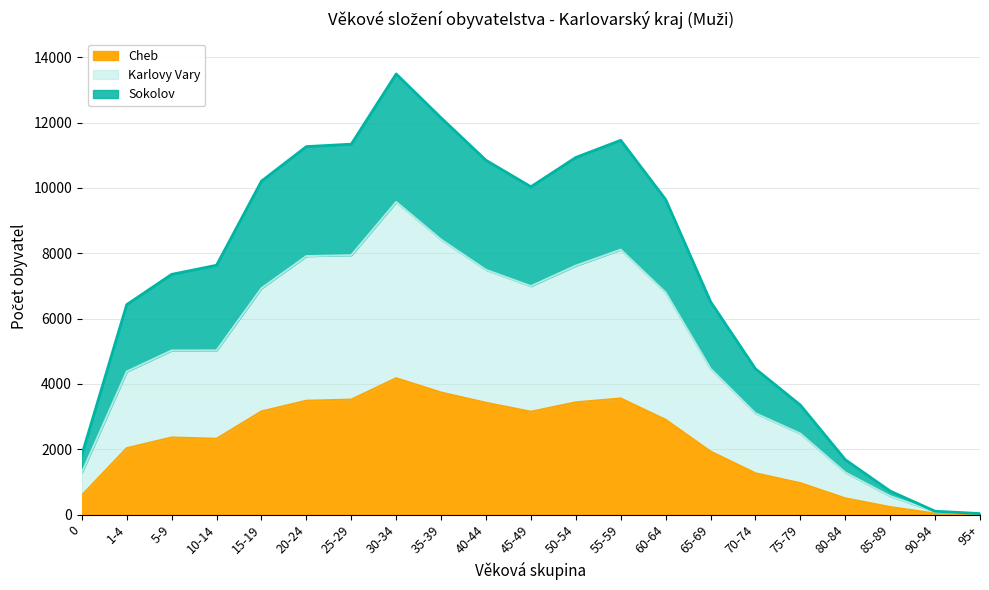

The value of Cheb at 55-59 is 5633. True or false?

False